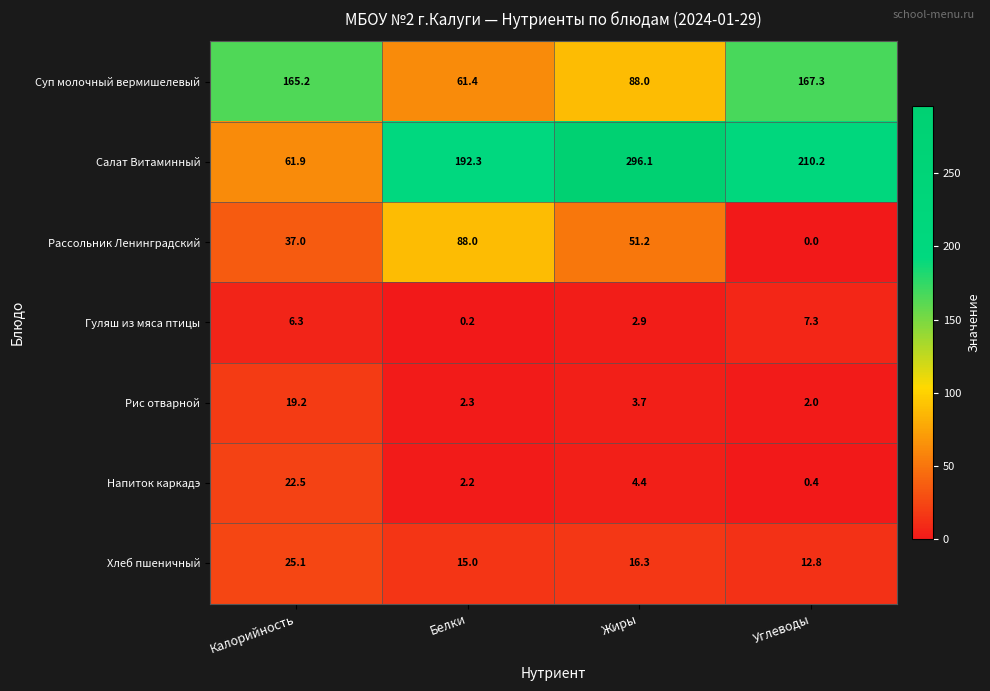

Rank the series at Жиры from lowest to highest value.

Гуляш из мяса птицы, Рис отварной, Напиток каркадэ, Хлеб пшеничный, Рассольник Ленинградский, Суп молочный вермишелевый, Салат Витаминный